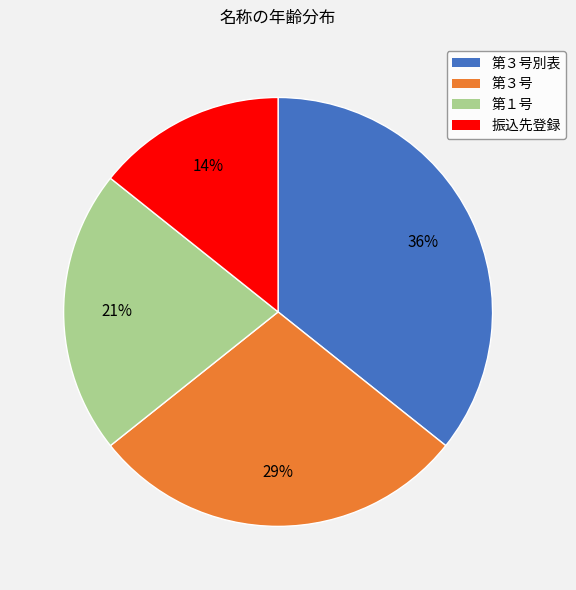

Is there any slice that represents more than half of the pie?

No